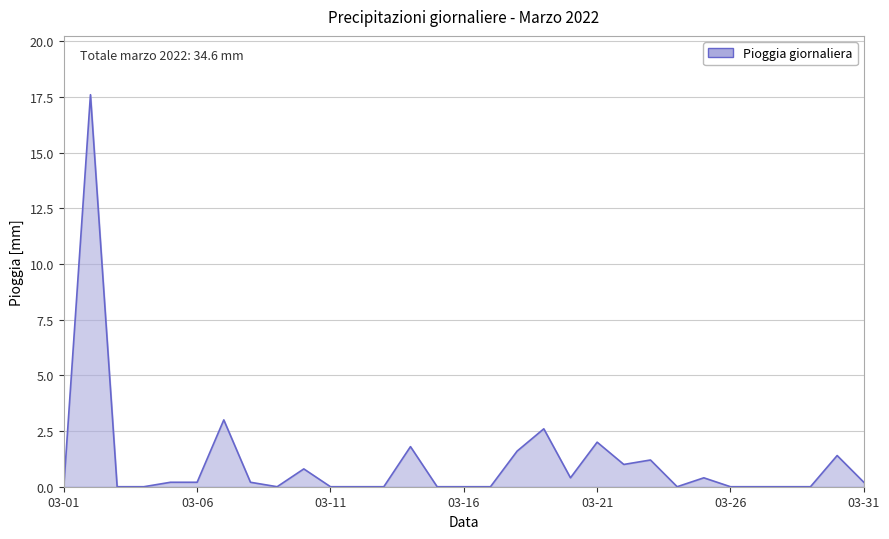

What is the difference between the maximum and minimum values?

17.6